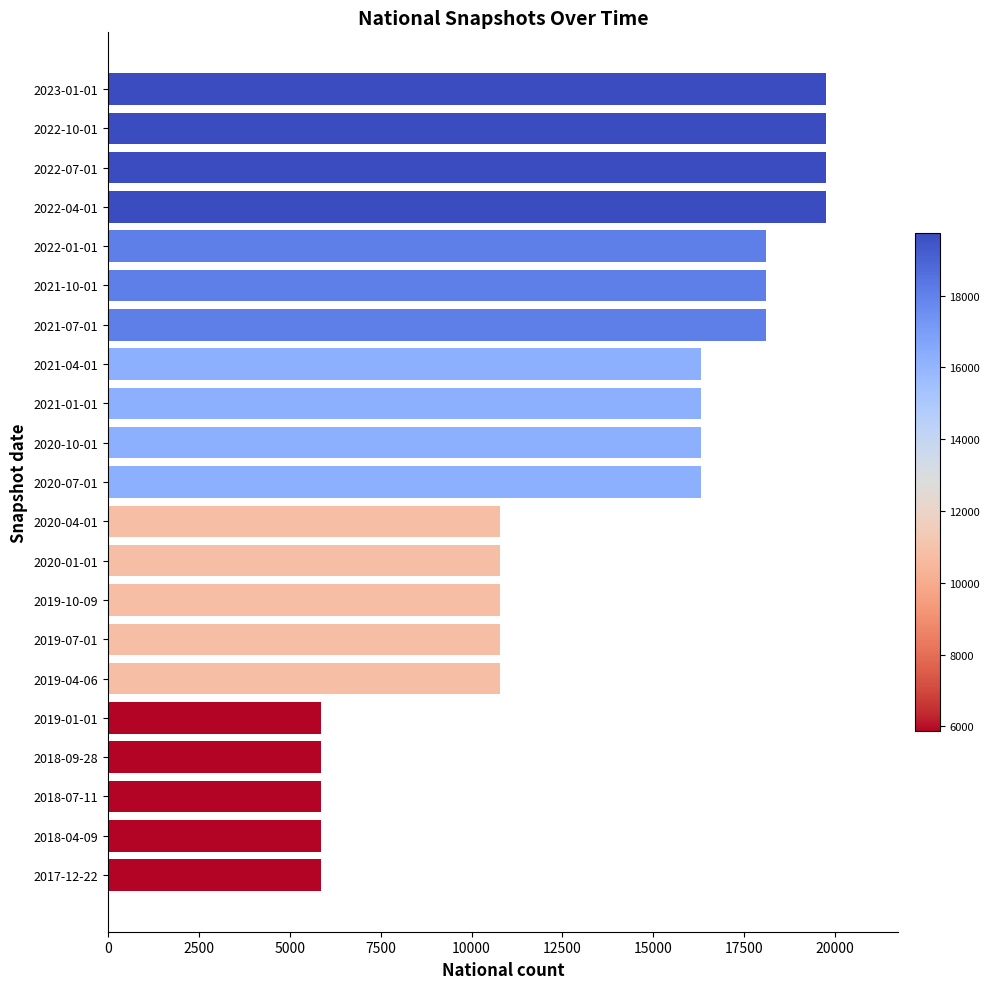

Does the chart contain any negative values?

No